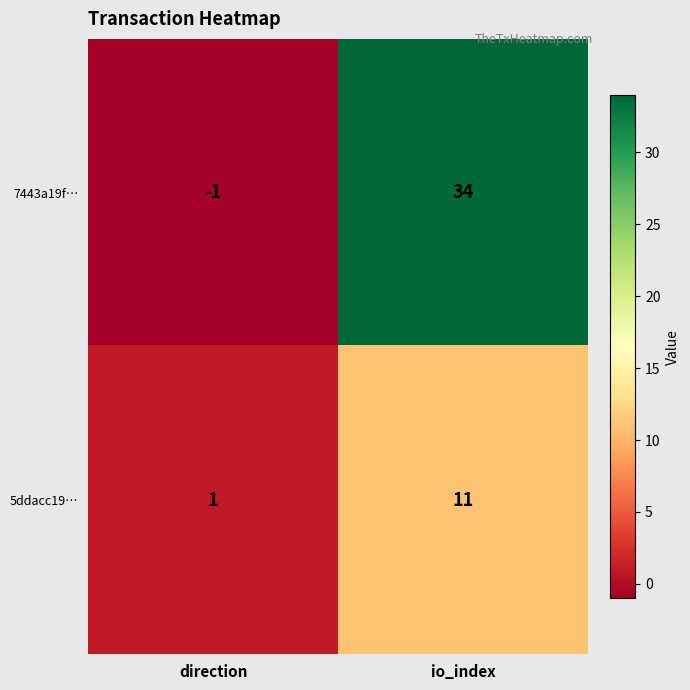

The value of 5ddacc19… at io_index is 11. True or false?

True